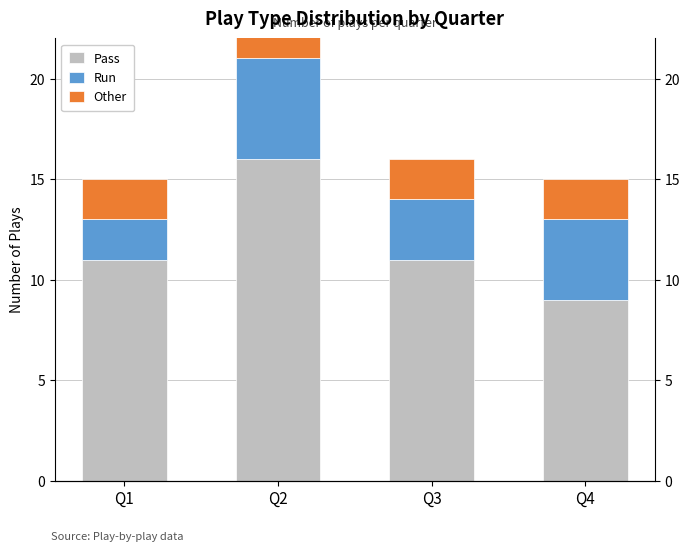

Reading left to right, list all the values displayed in this chart.

Pass: 11	16	11	9
Run: 2	5	3	4
Other: 2	3	2	2